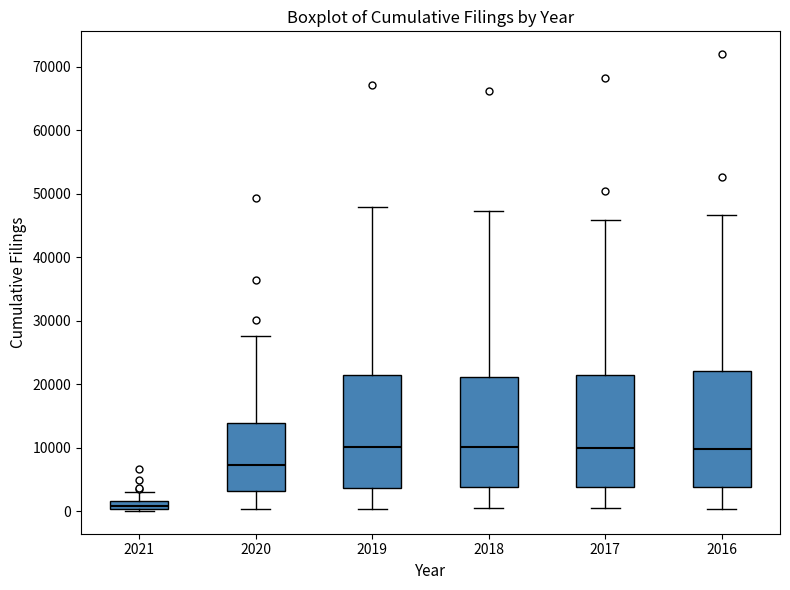

Which box's median line is the lowest?

2021